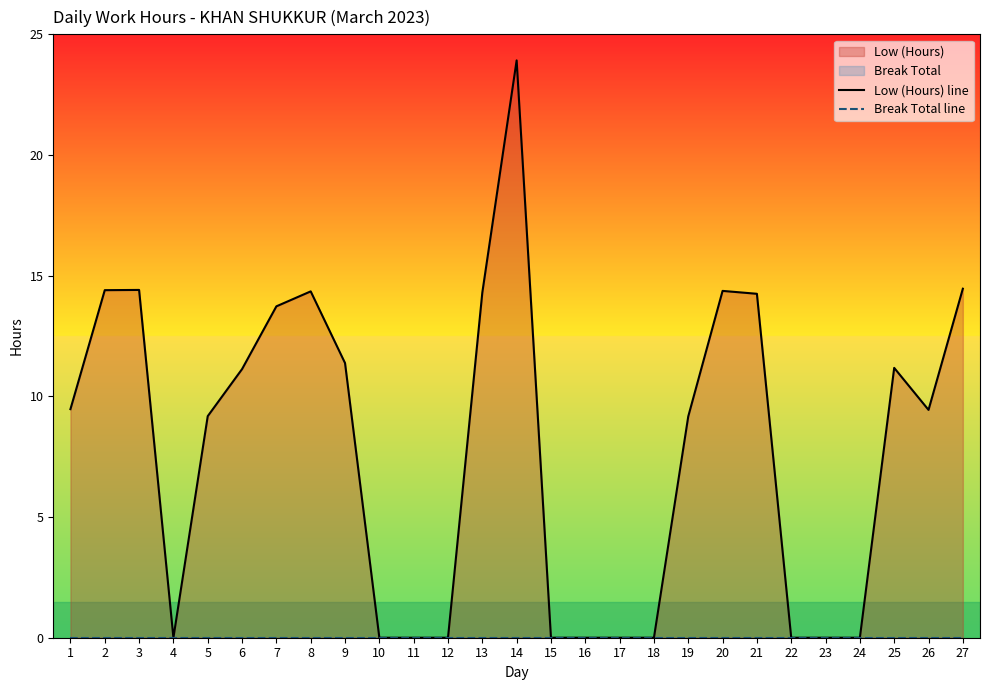

Is it true that Low (Hours) line equals -13.7 at 16?

False